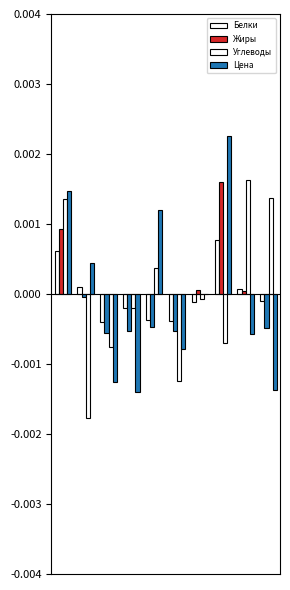

At how many categories does at least one series exceed 0?

7